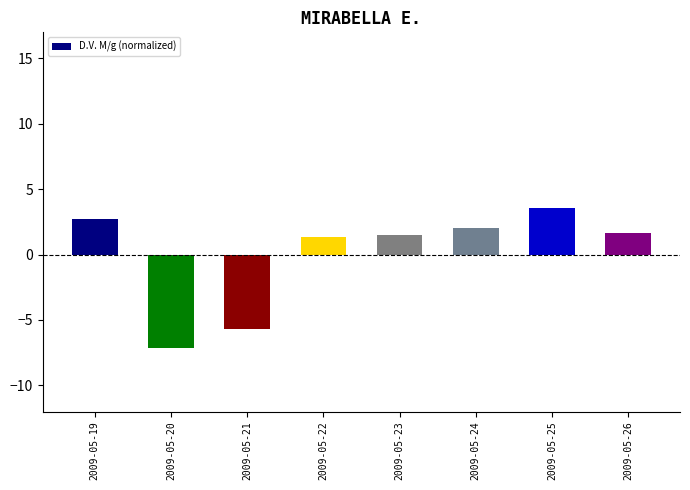

Count the number of categories in the chart.

8